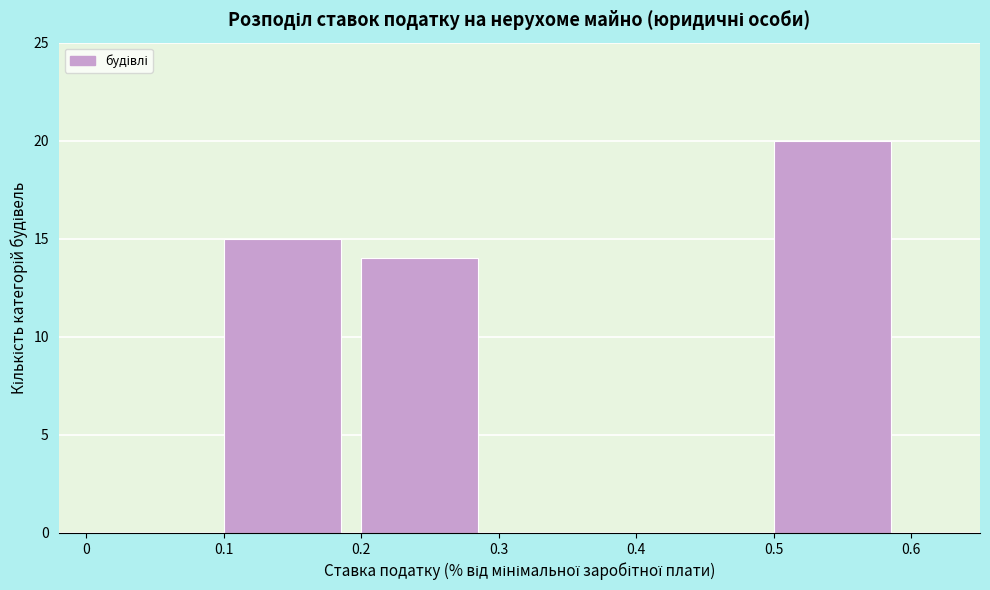

What is the height of the bar covering 0.2 to 0.3 on the x-axis? The values are not printed on the chart, so give them approximately, as read against the axis.

14